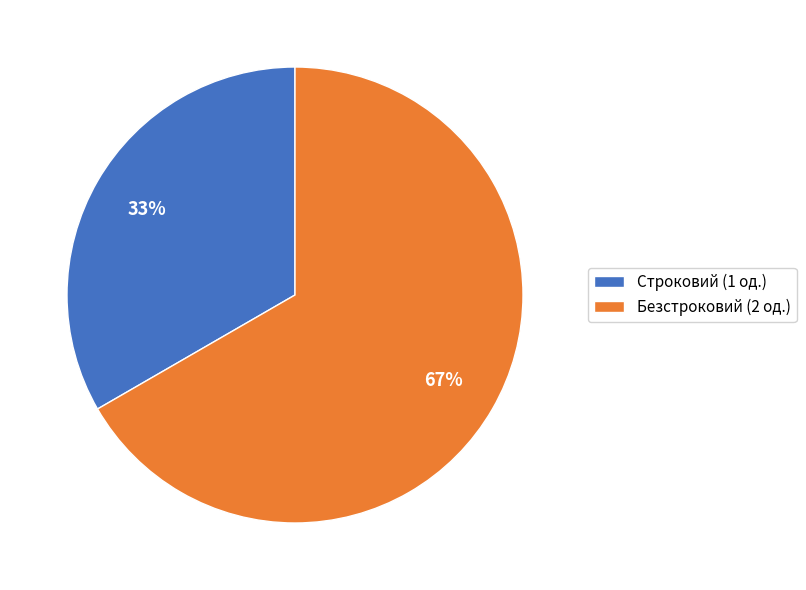

To the nearest percent, what is the combined percentage of Безстроковий and Строковий?

100%